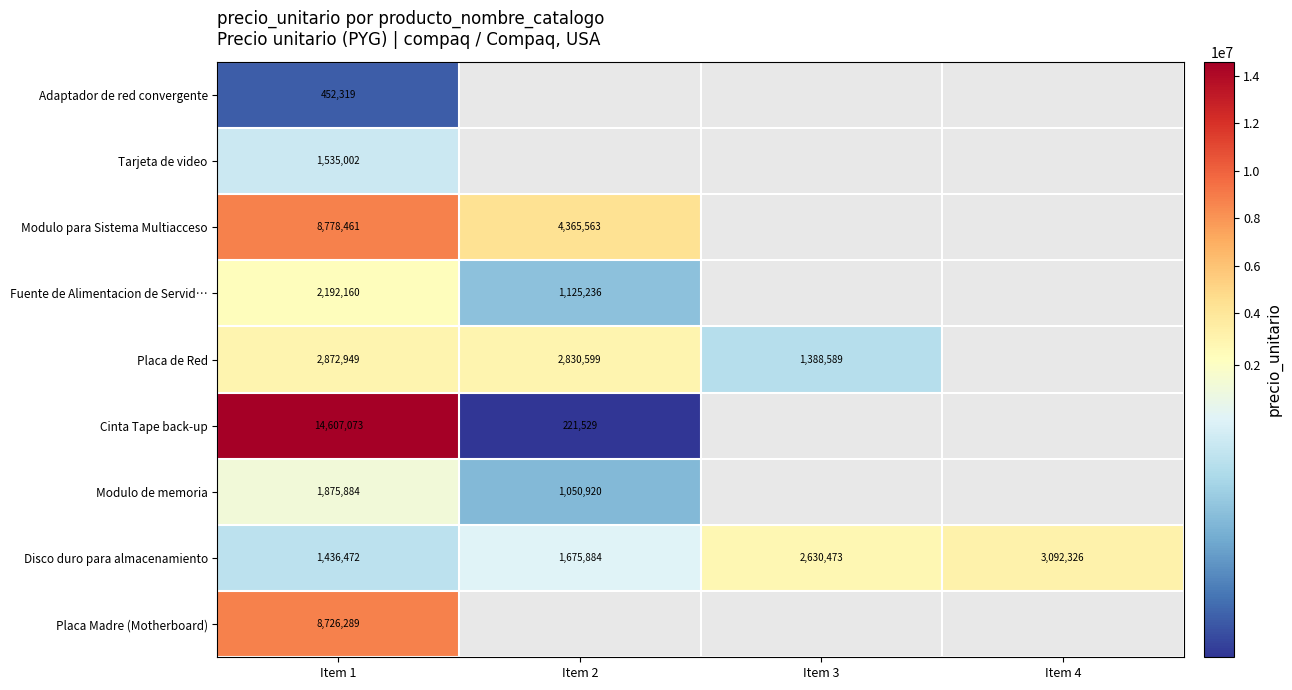

How many data points does each series have?

4